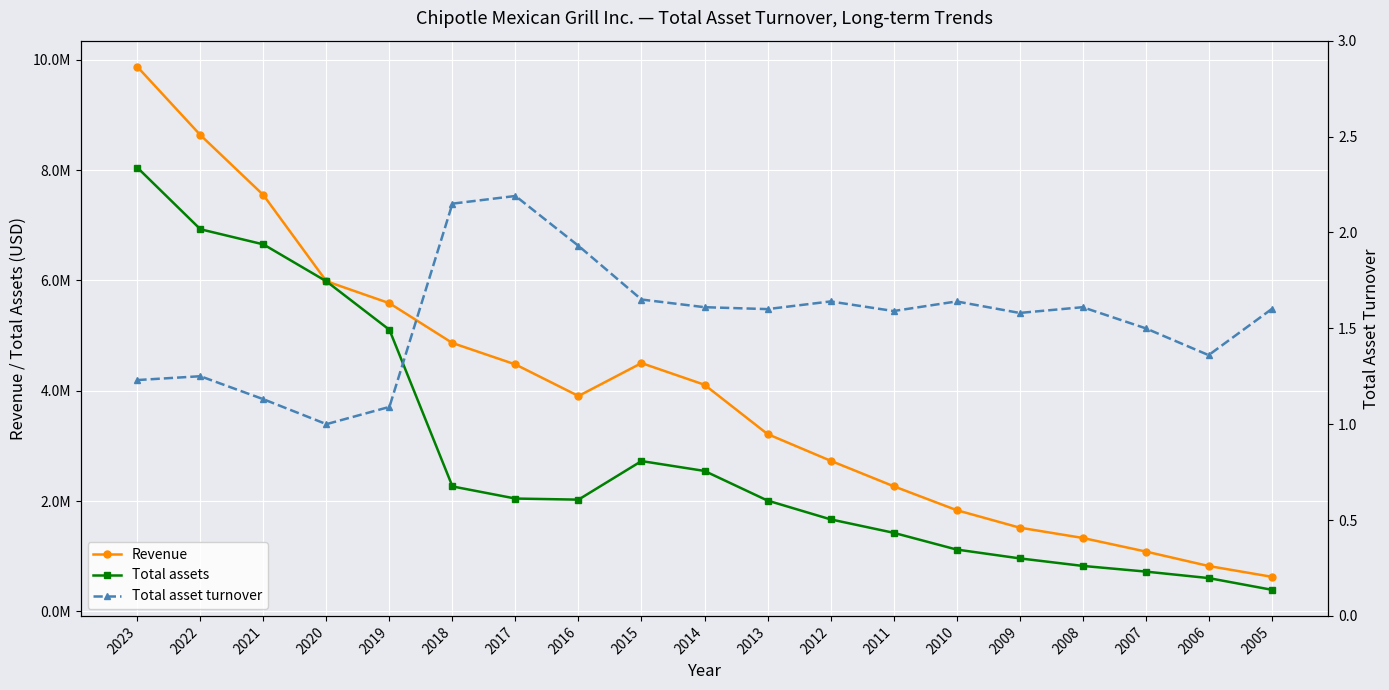

What is the total value across all series at 2013?

5223872.6